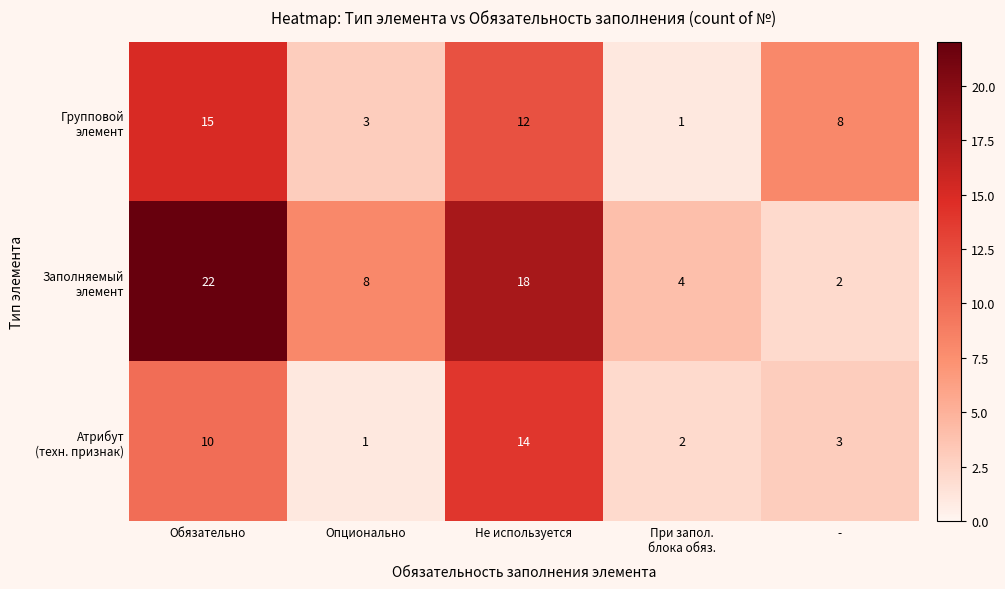

What is the greatest value displayed?

22